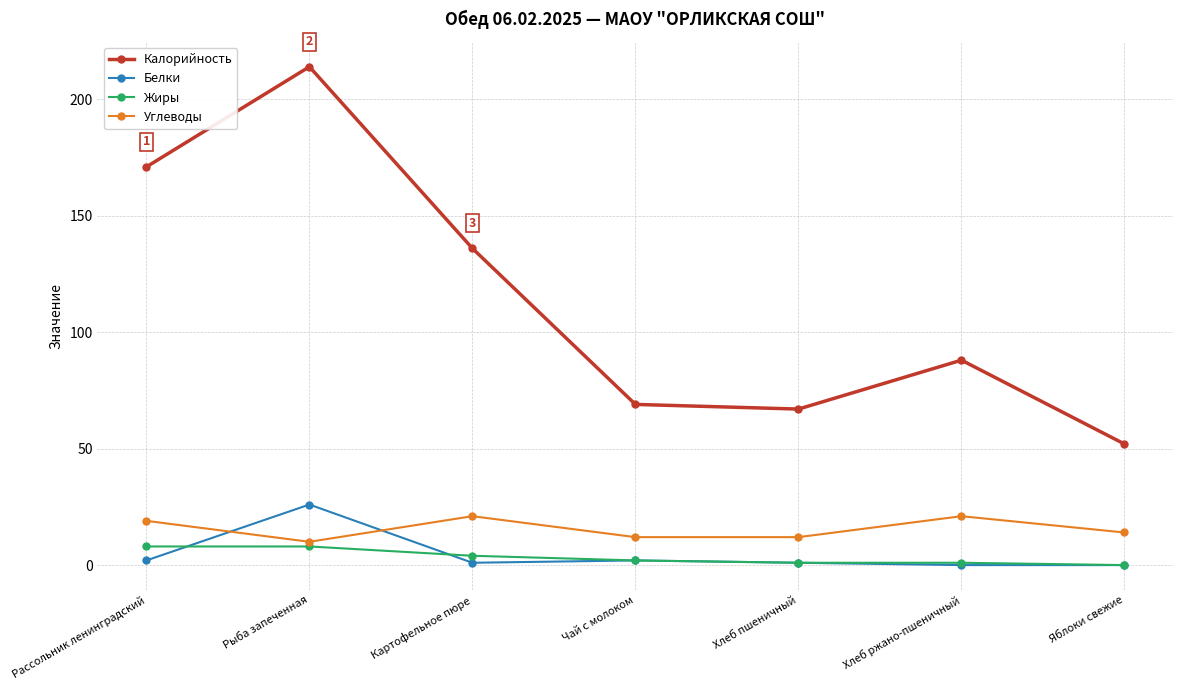

What are all the series names shown in the legend?

Калорийность, Белки, Жиры, Углеводы